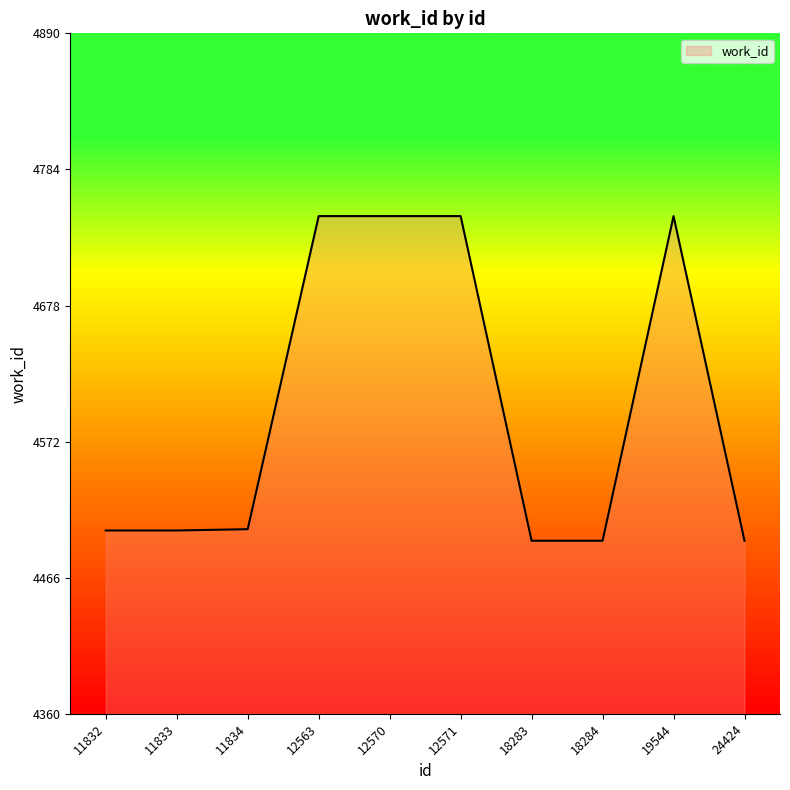

What value does the data have at 12563?

4748